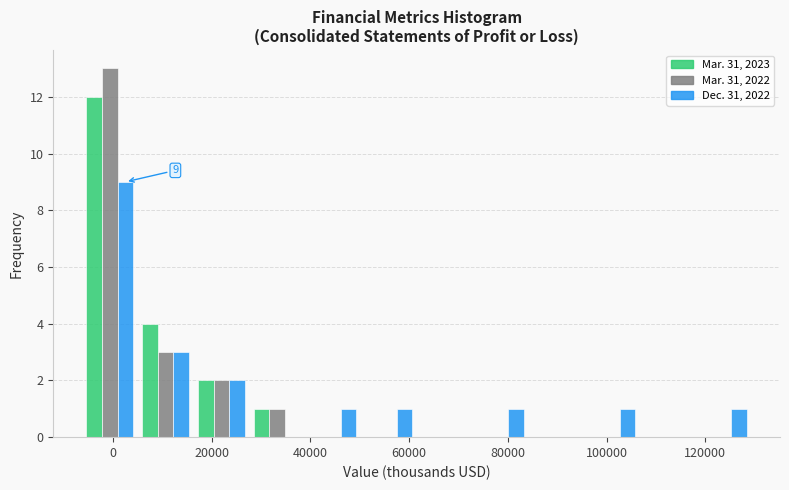

In the Mar. 31, 2022 series, which range on the x-axis has the tallest bar?

-6000 to 6000